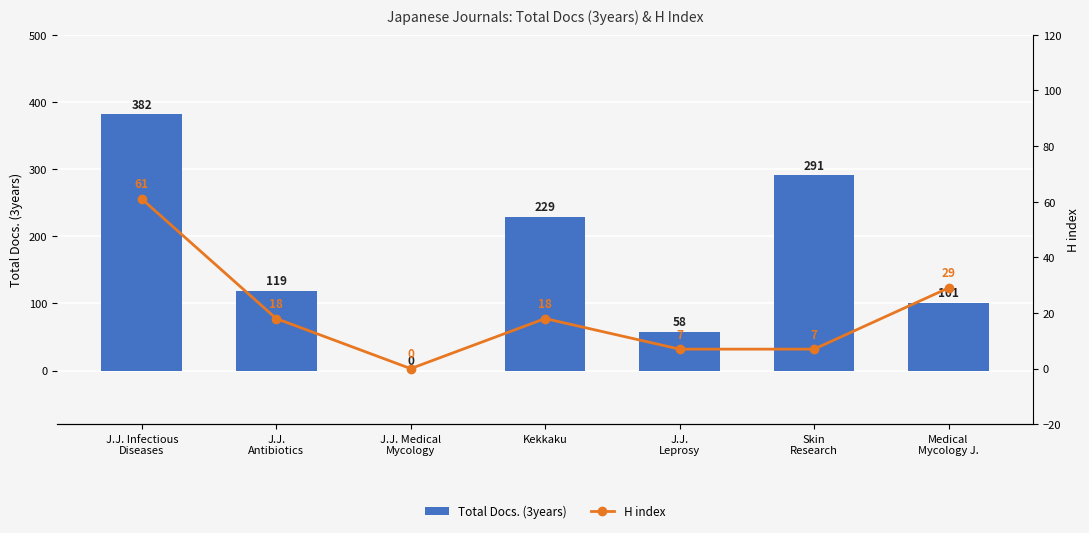

What is the label of the 7th bar from the left?

Medical
Mycology J.